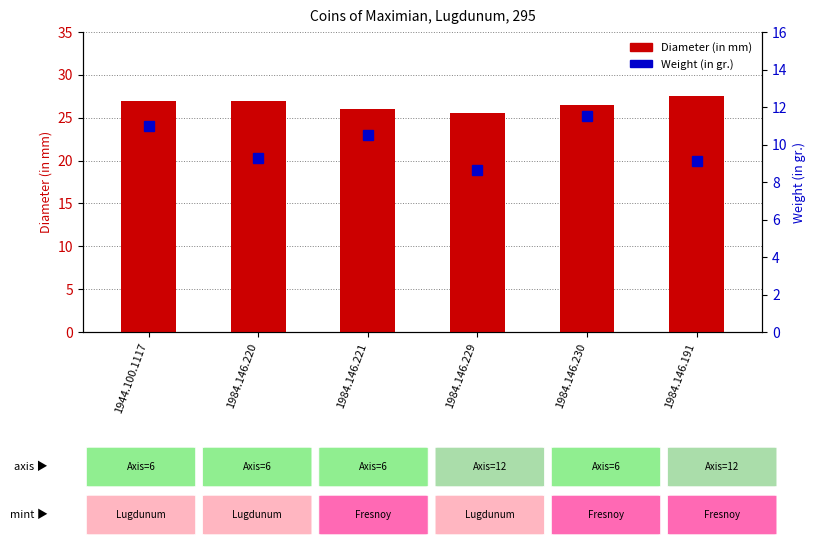

What is the difference between the second highest and minimum values in the Diameter (in mm) series?

1.5